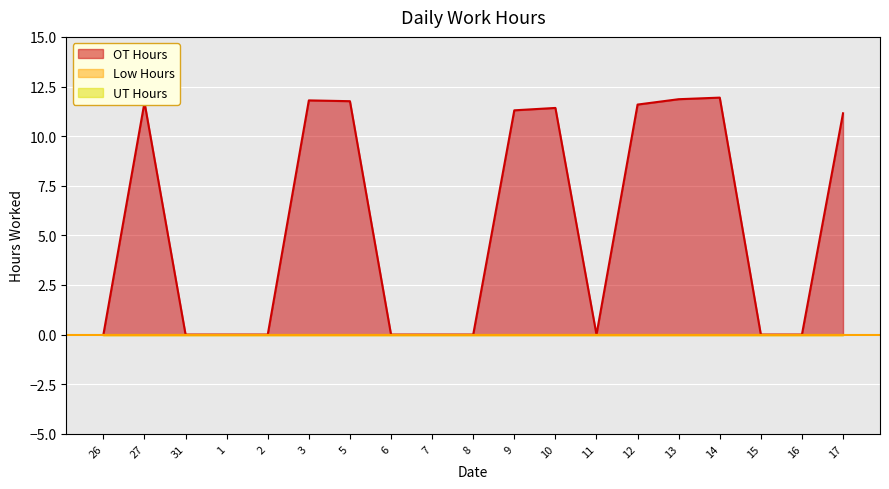

What is the difference between the highest and lowest values at 10?

11.4